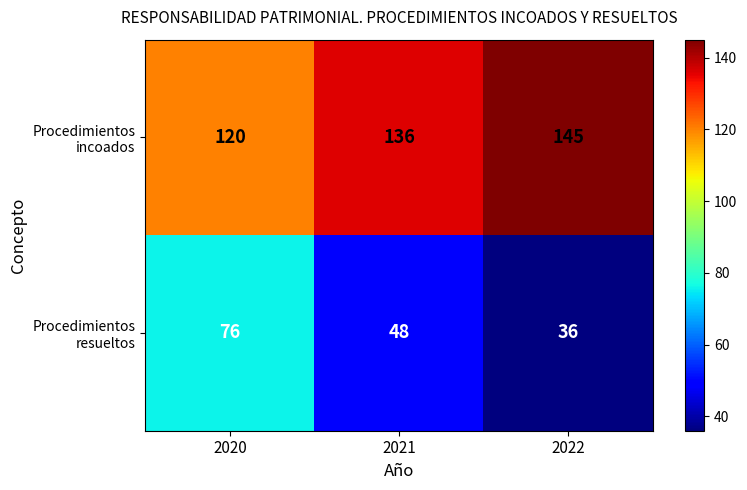

What is the maximum value shown in the chart?

145